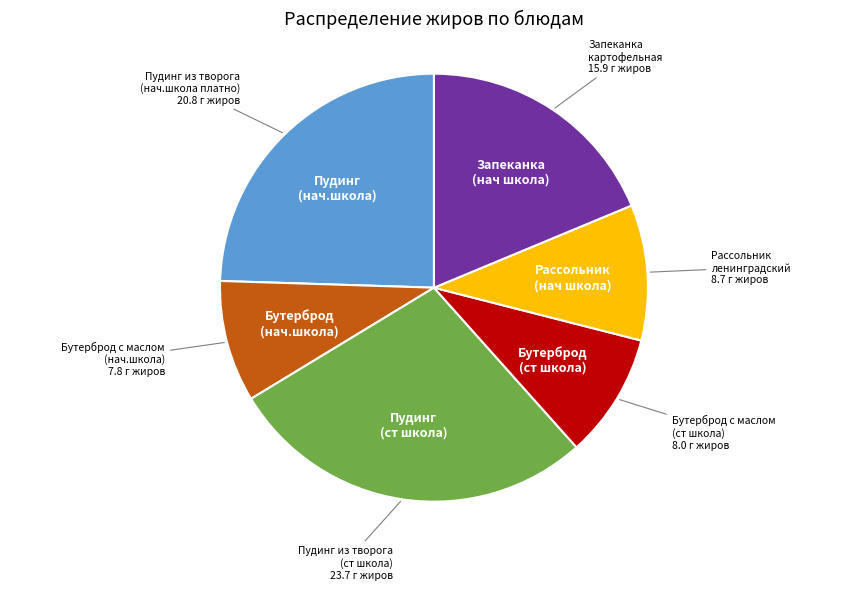

Is there a majority slice in this chart?

No